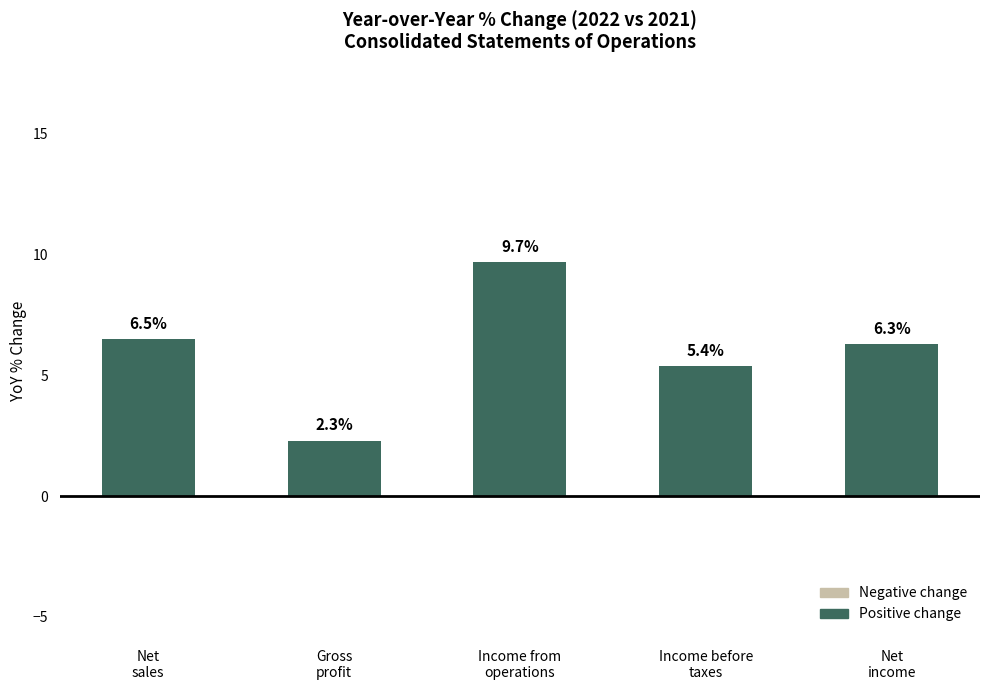

What is the difference between the maximum and minimum values?

7.4